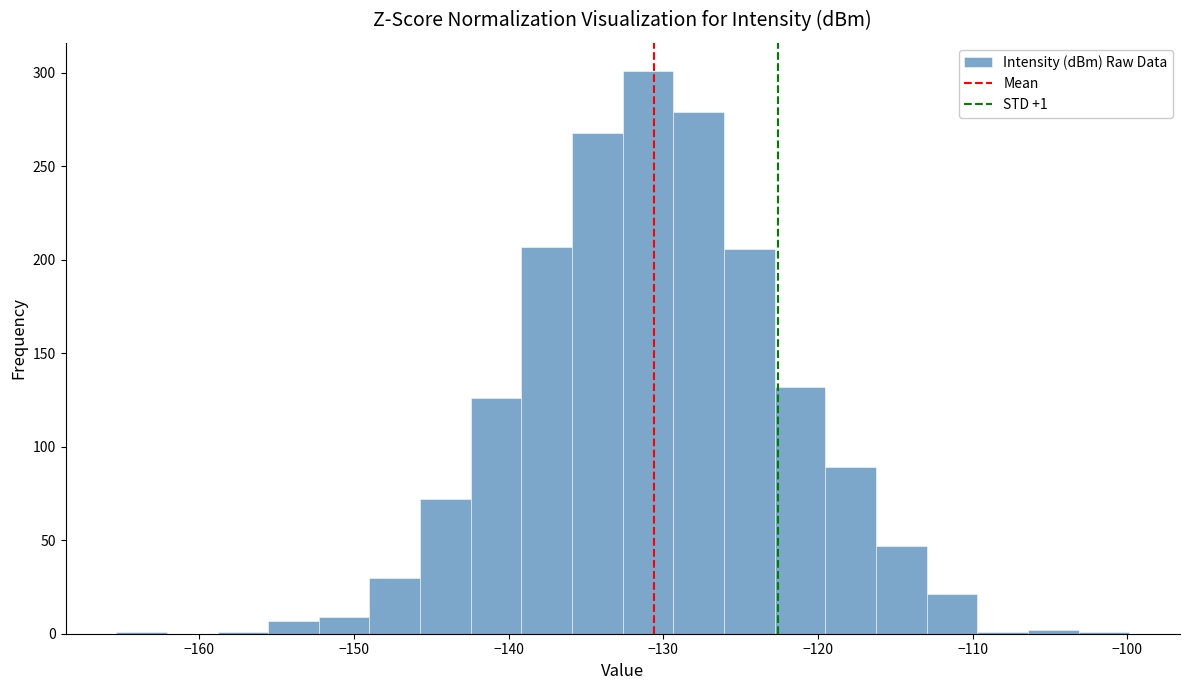

Around what value on the x-axis is the tallest bar? Give the approximate position of its centre, as read against the axis.

-131